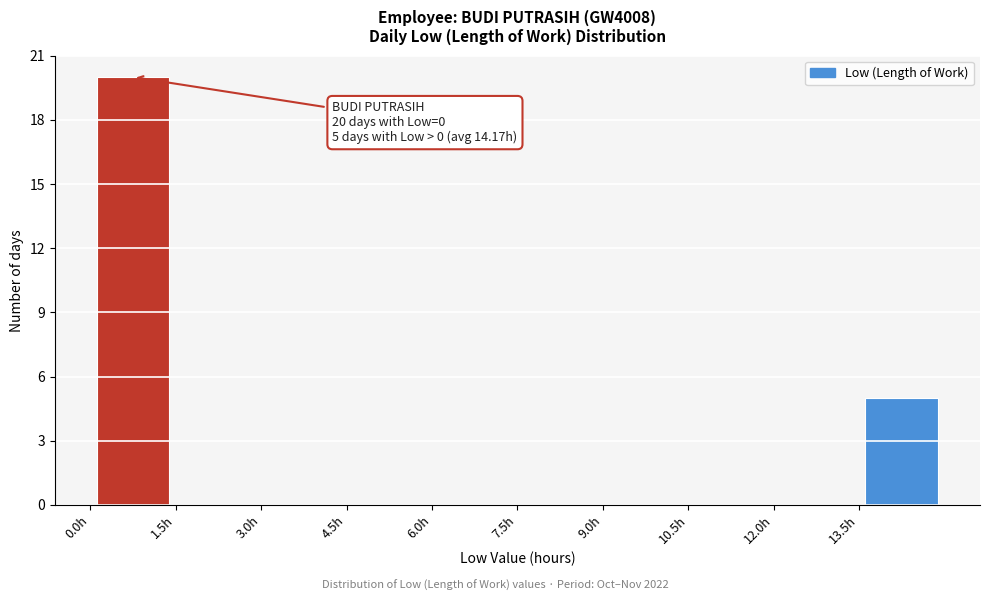

Over which range of the x-axis is the bar tallest?

0.0 to 1.5